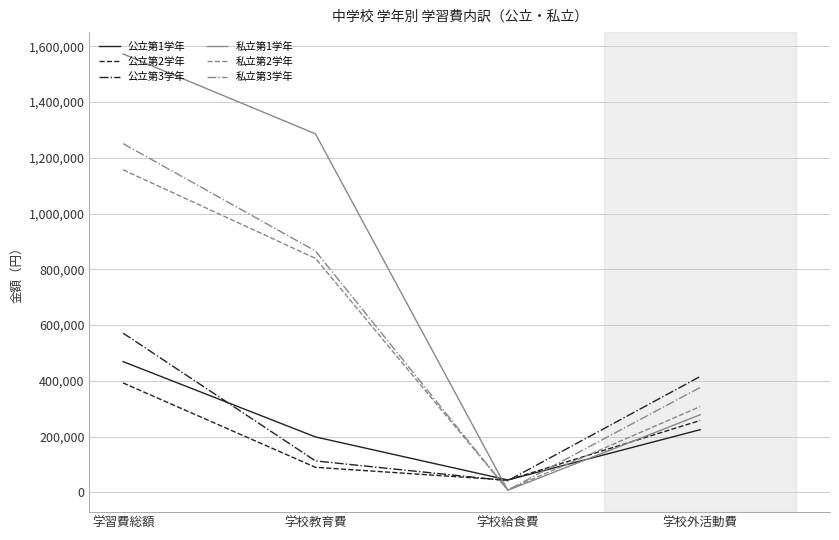

Between 学習費総額 and 学校教育費, which series saw the biggest shift?

公立第3学年